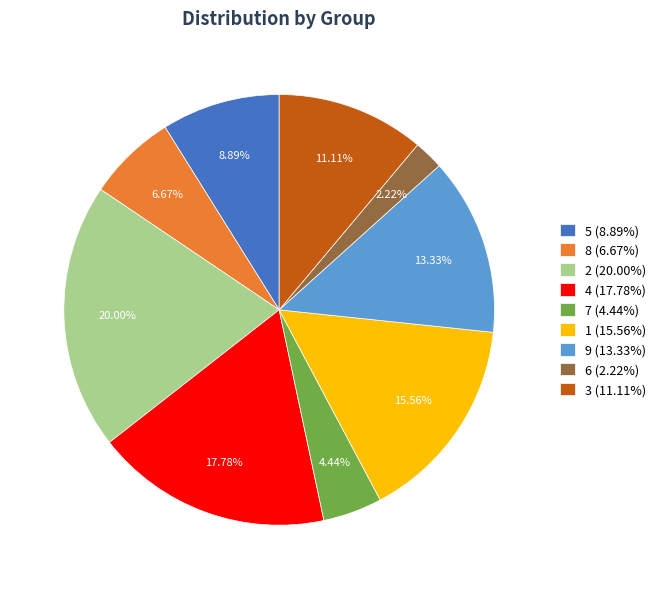

Is there any slice that represents more than half of the pie?

No